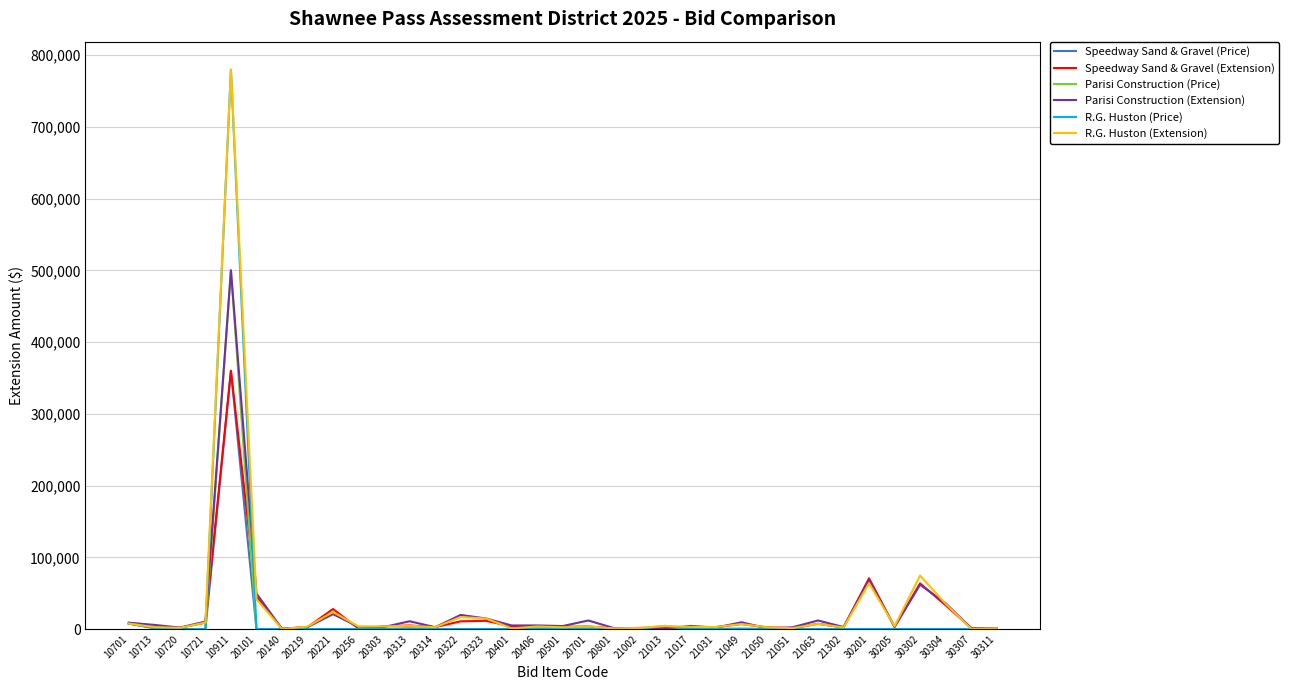

What is the sum of all Speedway Sand & Gravel (Extension) values?

709513.2